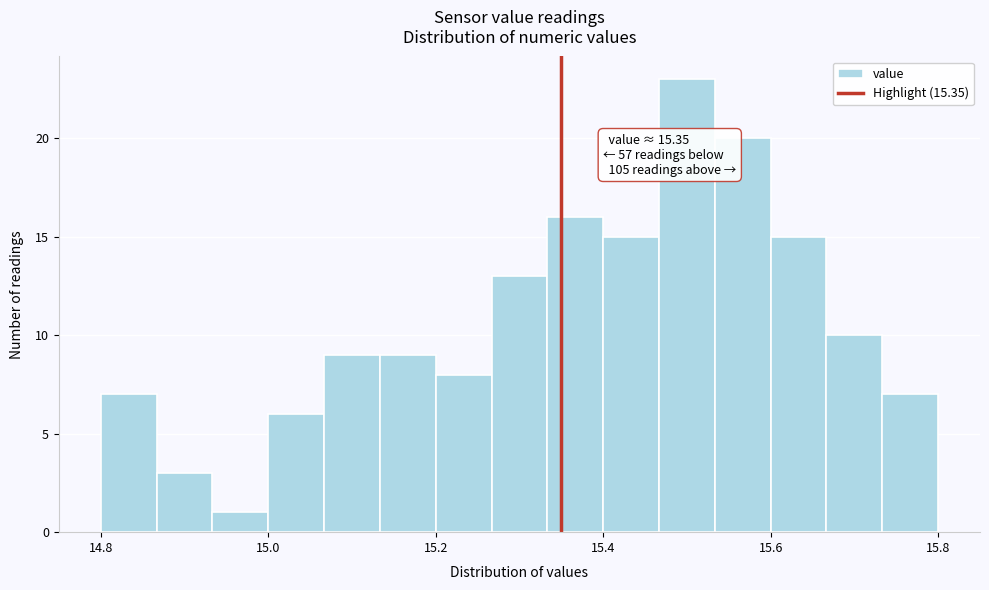

Read against the x-axis, roughly where is the centre of the tallest bar?

15.50